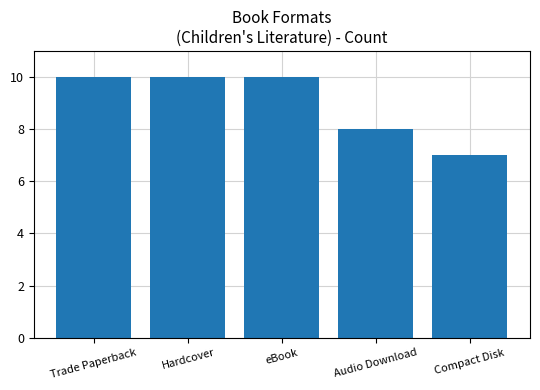

Reading right to left, transcribe all the data shown in this chart.

Compact Disk=7	Audio Download=8	eBook=10	Hardcover=10	Trade Paperback=10